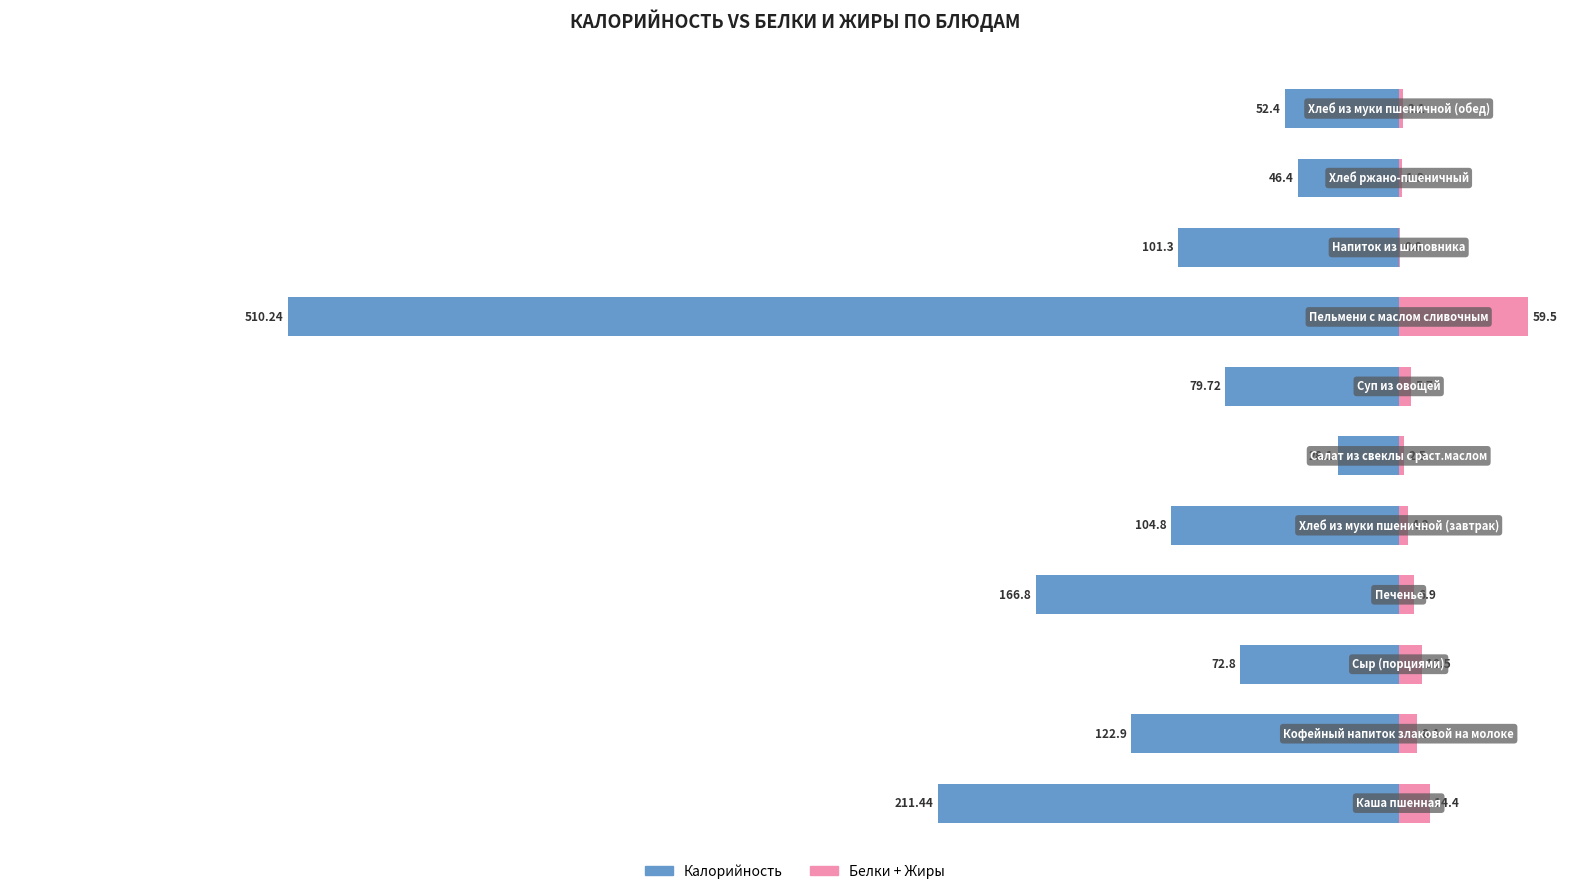

How many series are shown in this chart?

2